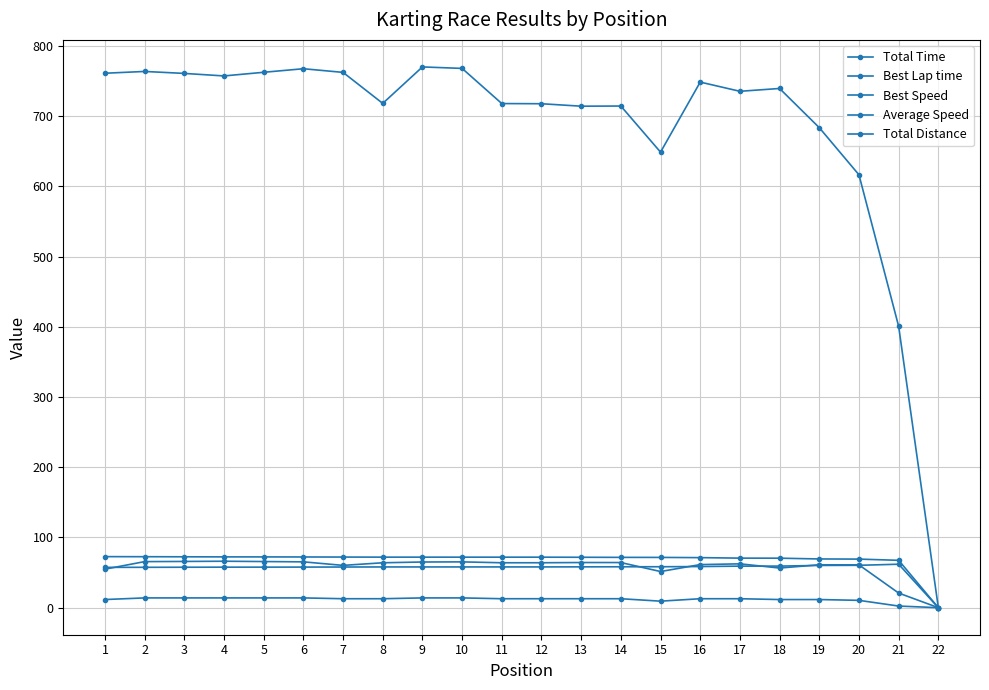

Reading left to right, extract all data points from this chart.

Total Time: 761.2	763.7	760.9	757.4	762.5	767.6	762.4	718.2	770.2	768.1	718.0	717.8	714.3	714.5	648.8	748.6	735.5	739.5	683.7	616.5	400.7	0.0
Best Lap time: 57.4	57.5	57.6	57.7	57.8	57.8	57.9	58.0	58.0	58.0	58.0	58.0	58.2	58.3	58.3	58.6	59.2	59.2	60.2	60.4	61.9	0.0
Best Speed: 72.7	72.6	72.5	72.4	72.3	72.2	72.1	72.0	72.0	72.0	71.9	71.9	71.8	71.7	71.6	71.3	70.6	70.5	69.4	69.2	67.4	0.0
Average Speed: 54.9	65.6	65.9	66.2	65.7	65.3	60.3	64.0	65.1	65.2	64.0	64.0	64.3	64.3	51.5	61.4	62.5	56.5	61.1	61.0	20.8	0.0
Total Distance: 11.6	13.9	13.9	13.9	13.9	13.9	12.8	12.8	13.9	13.9	12.8	12.8	12.8	12.8	9.3	12.8	12.8	11.6	11.6	10.4	2.3	0.0